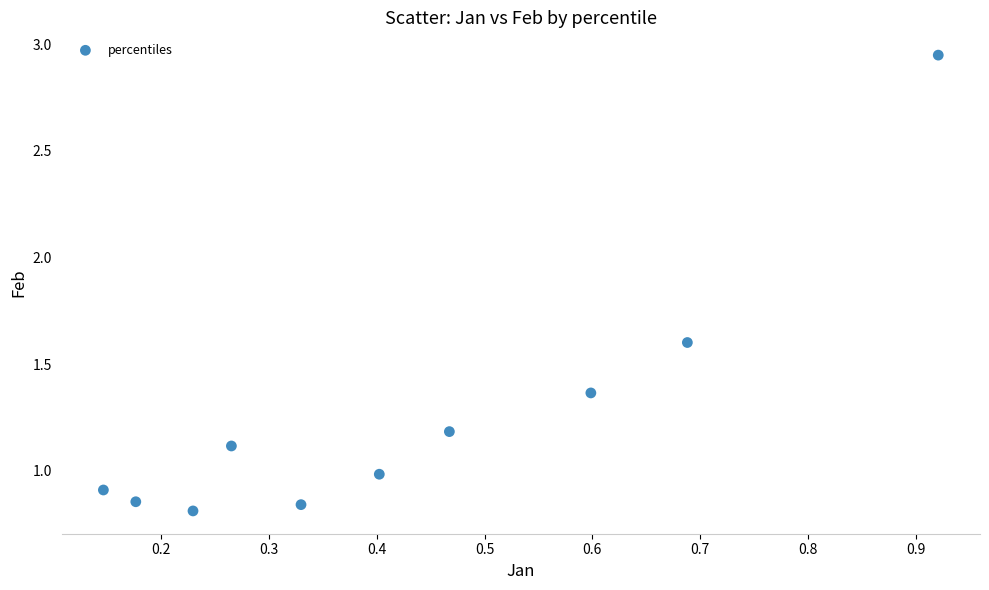

What is the average Y value?

1.3